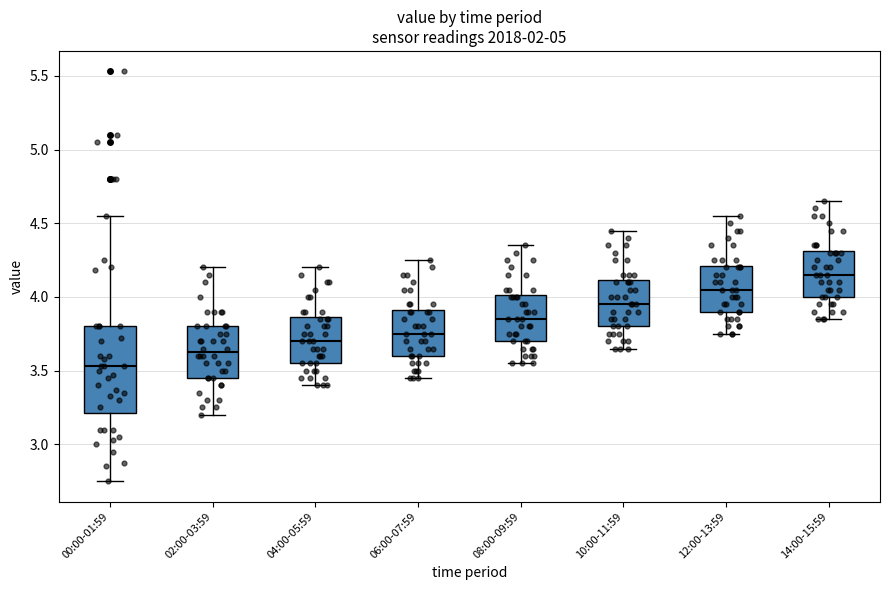

Which box has the highest median line?

14:00-15:59